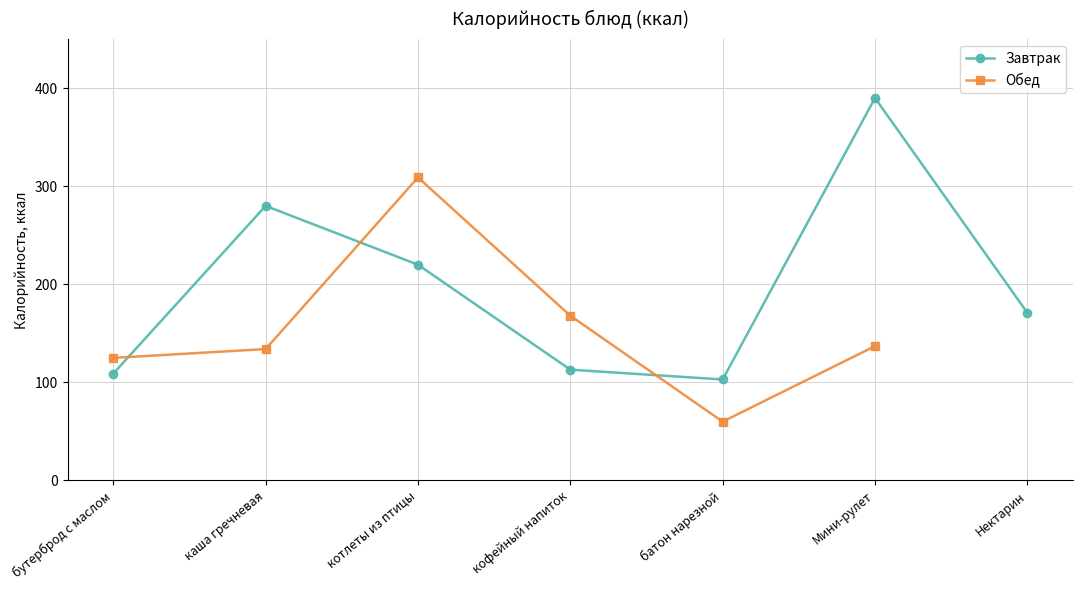

What is the spread (max minus min) of values at батон нарезной?

43.0